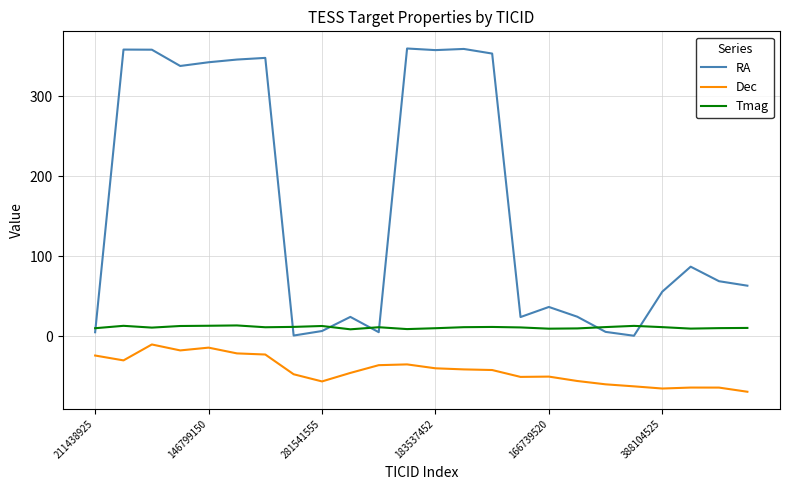

What are all the series names shown in the legend?

RA, Dec, Tmag